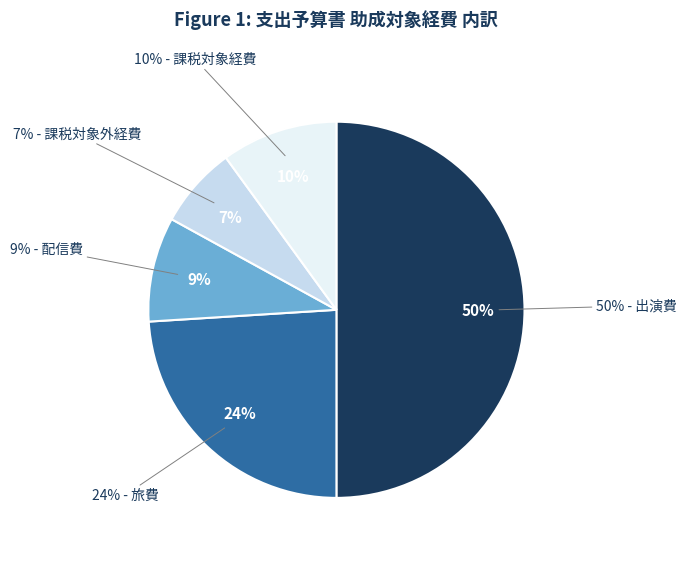

Count the number of slices in the pie.

5